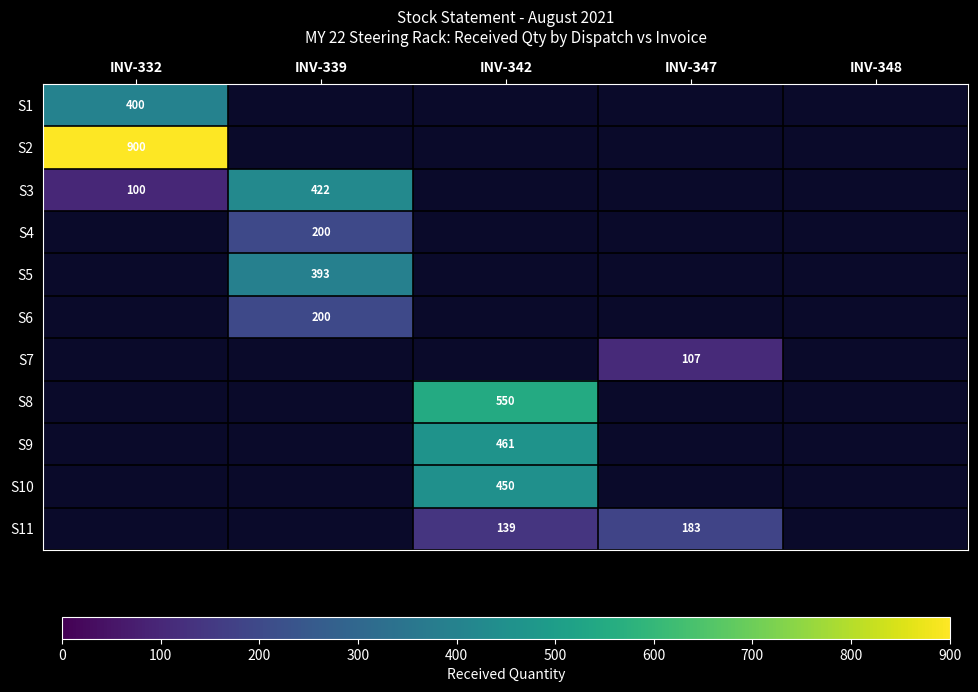

Is it true that S6 equals 200 at INV-339?

True